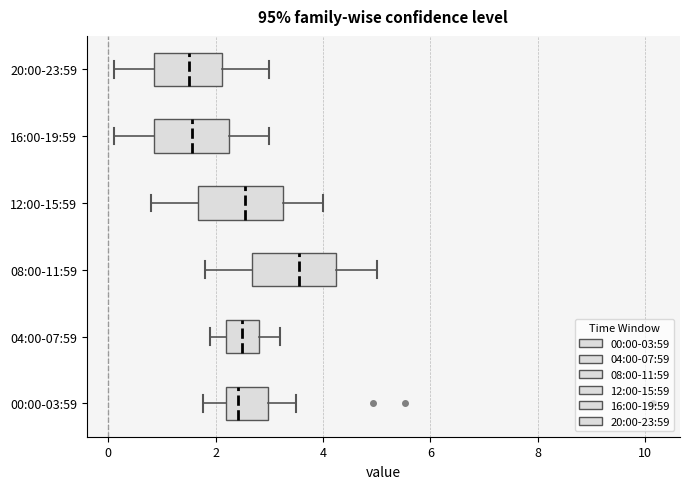

Which box has the furthest to the right median line?

08:00-11:59